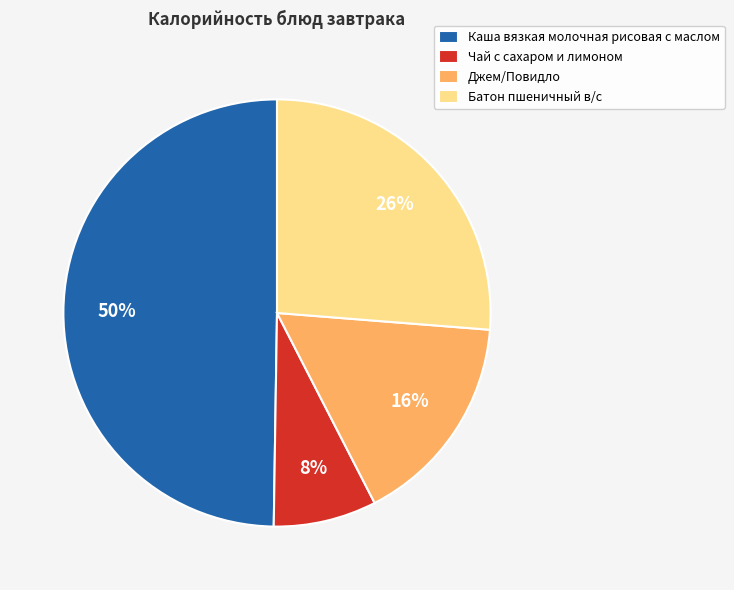

Rank the categories by value from lowest to highest.

Чай с сахаром и лимоном, Джем/Повидло, Батон пшеничный в/с, Каша вязкая молочная рисовая с маслом